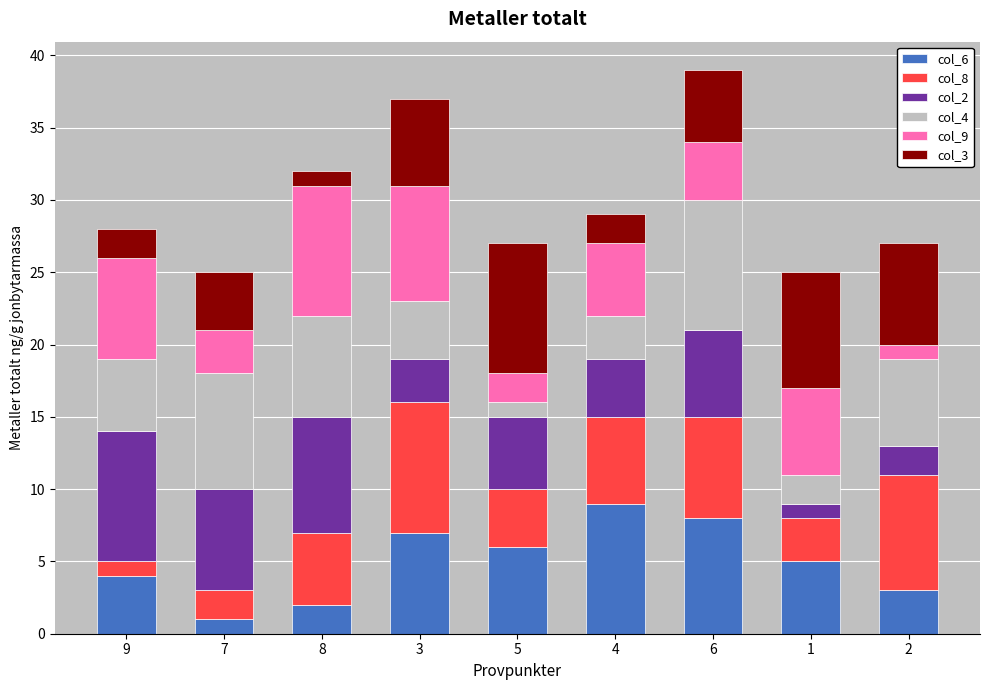

The value of col_6 at 8 is 2. True or false?

True